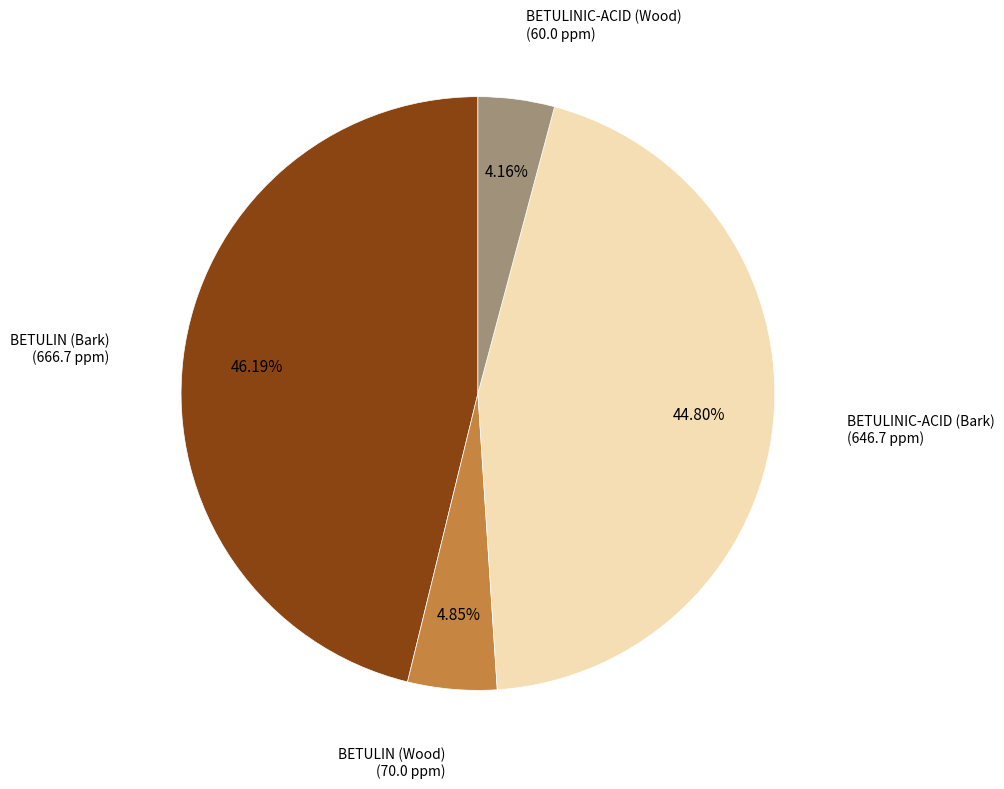

Is there any slice that represents more than half of the pie?

No